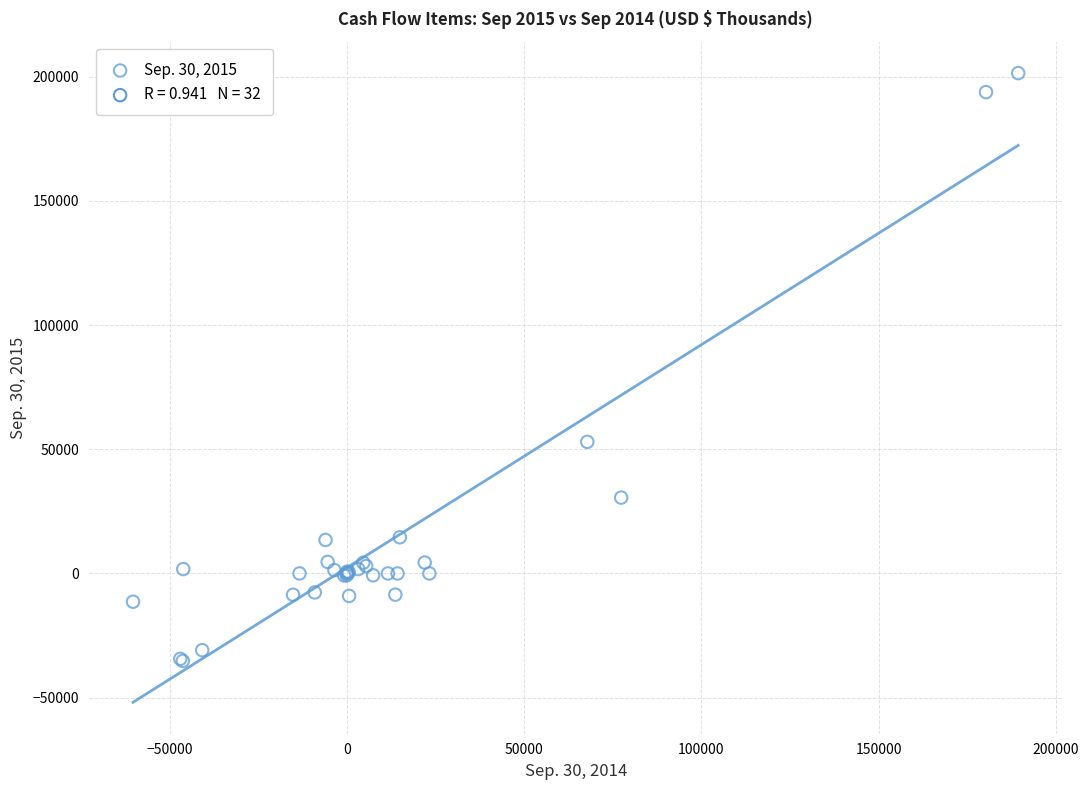

What Y value in the scatter plot is closest to 83119?

52981